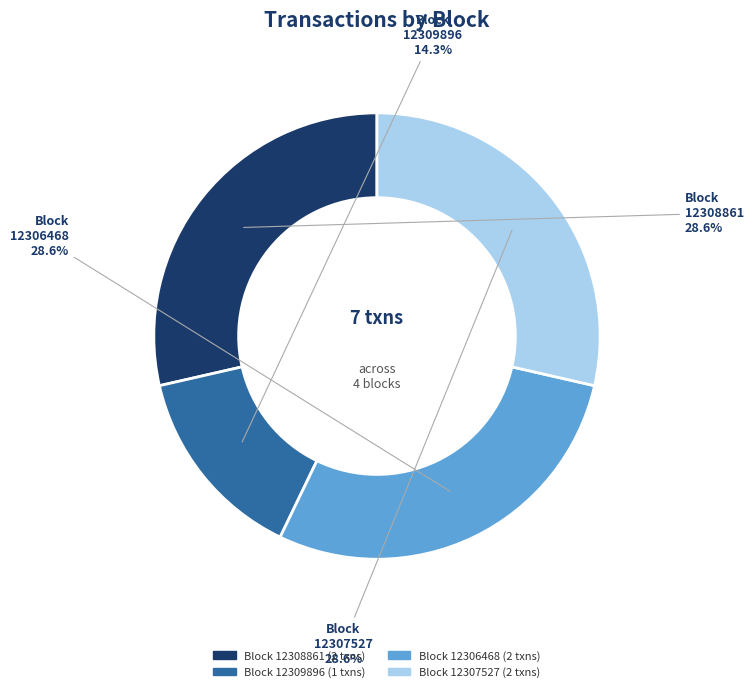

Is there a majority slice in this chart?

No